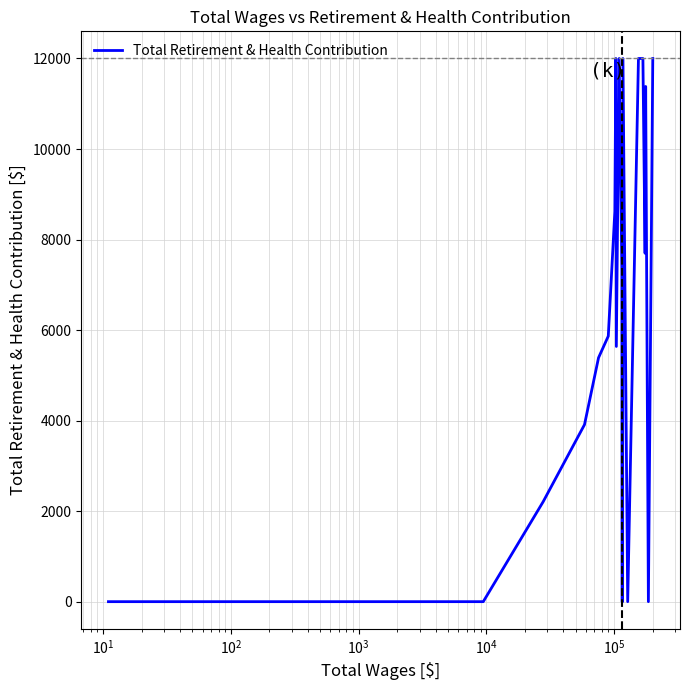

What is the maximum value shown in the chart?

12000